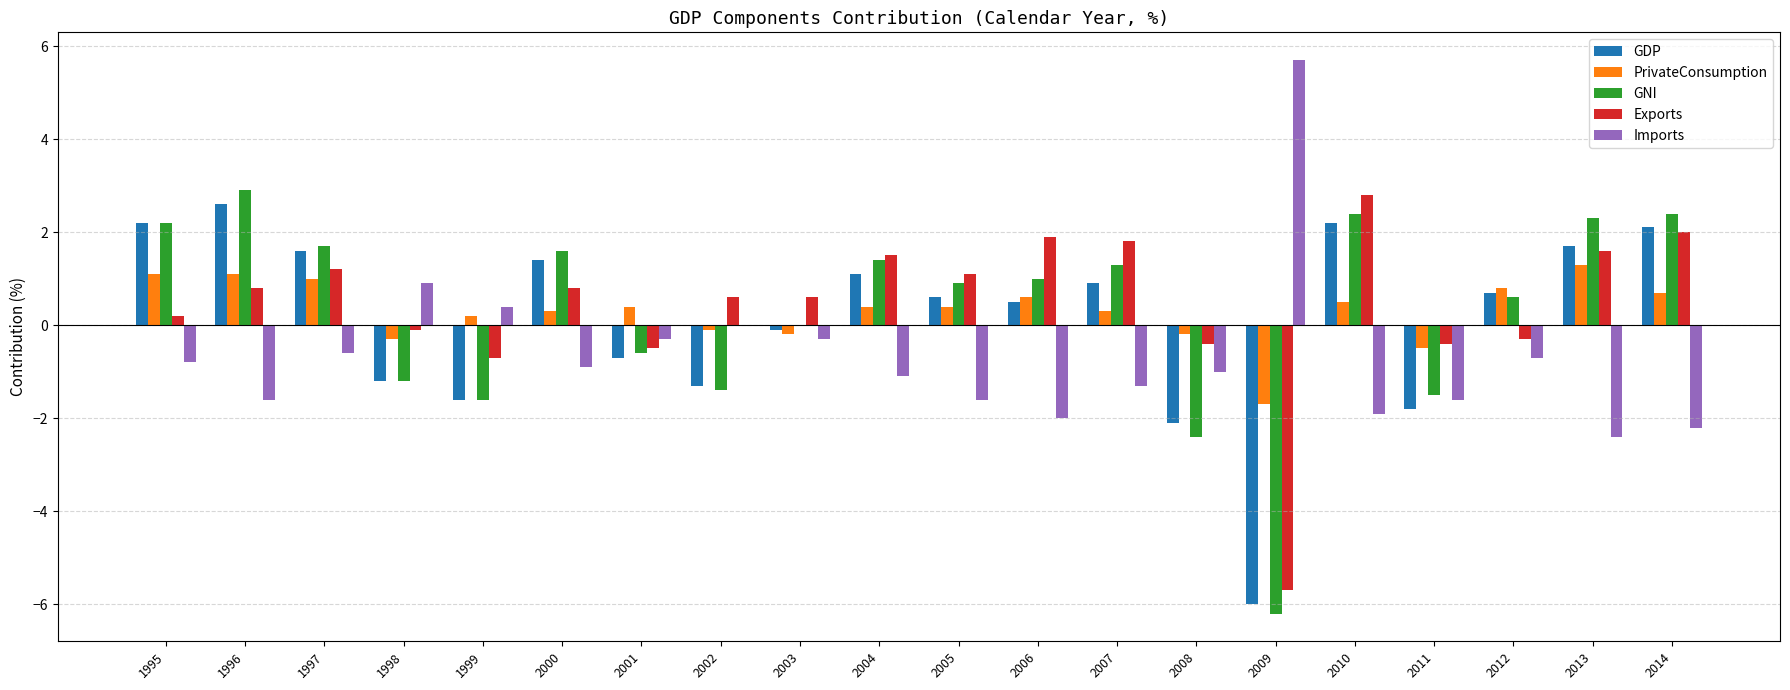

Reading left to right, transcribe all the data shown in this chart.

GDP: 2.2	2.6	1.6	-1.2	-1.6	1.4	-0.7	-1.3	-0.1	1.1	0.6	0.5	0.9	-2.1	-6.0	2.2	-1.8	0.7	1.7	2.1
PrivateConsumption: 1.1	1.1	1.0	-0.3	0.2	0.3	0.4	-0.1	-0.2	0.4	0.4	0.6	0.3	-0.2	-1.7	0.5	-0.5	0.8	1.3	0.7
GNI: 2.2	2.9	1.7	-1.2	-1.6	1.6	-0.6	-1.4	0.0	1.4	0.9	1.0	1.3	-2.4	-6.2	2.4	-1.5	0.6	2.3	2.4
Exports: 0.2	0.8	1.2	-0.1	-0.7	0.8	-0.5	0.6	0.6	1.5	1.1	1.9	1.8	-0.4	-5.7	2.8	-0.4	-0.3	1.6	2.0
Imports: -0.8	-1.6	-0.6	0.9	0.4	-0.9	-0.3	0.0	-0.3	-1.1	-1.6	-2.0	-1.3	-1.0	5.7	-1.9	-1.6	-0.7	-2.4	-2.2